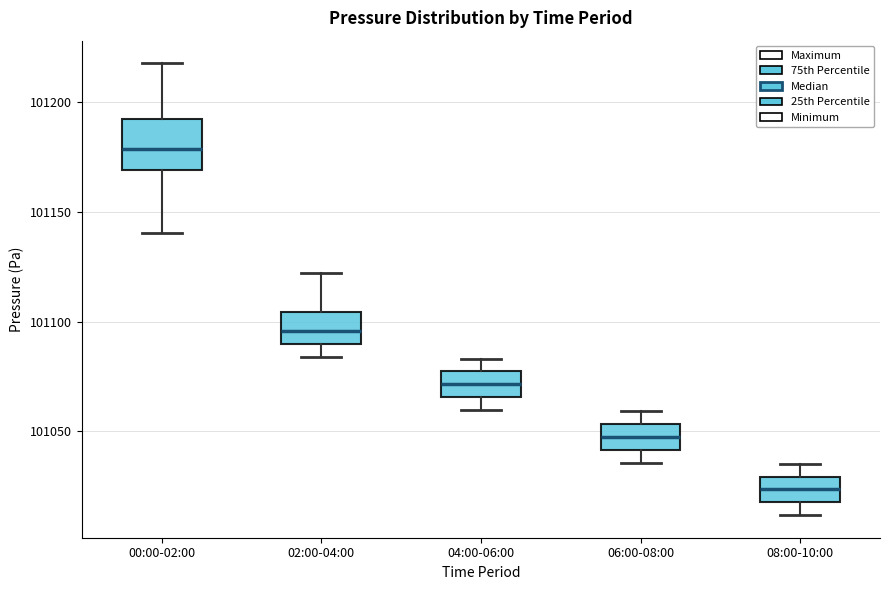

Reading left to right, read every box against the y-axis: the position of its median line, the range the box covers, and the ends of its whiskers. The values are not printed on the chart, so give them approximately, as read against the axis.

00:00-02:00: median 101180, box 101170 to 101195, whiskers 101140 to 101220
02:00-04:00: median 101095, box 101090 to 101105, whiskers 101085 to 101120
04:00-06:00: median 101070, box 101065 to 101075, whiskers 101060 to 101085
06:00-08:00: median 101050, box 101040 to 101055, whiskers 101035 to 101060
08:00-10:00: median 101025, box 101020 to 101030, whiskers 101010 to 101035